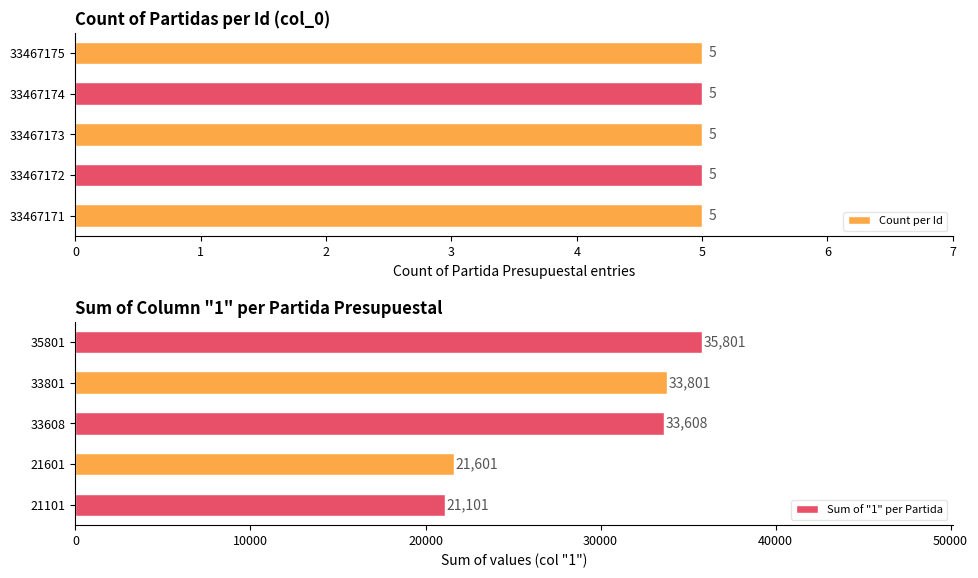

At which label is Sum of "1" per Partida closest to 28451?

33608